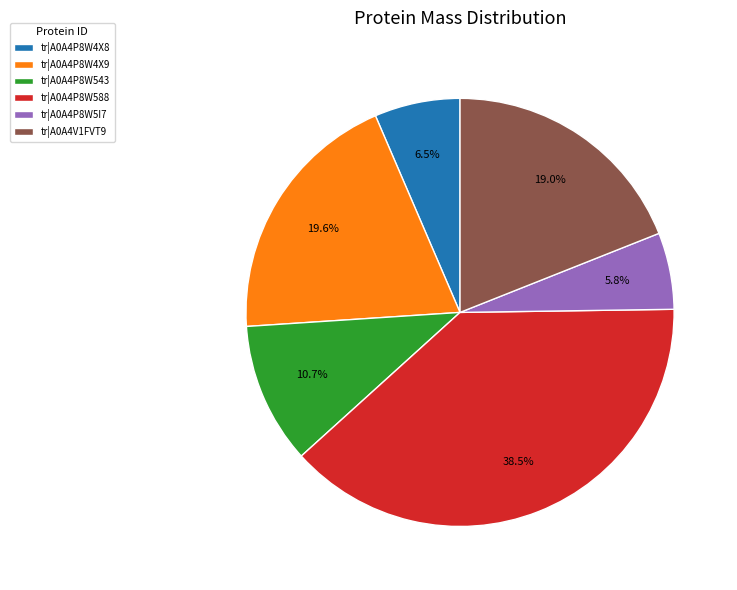

How many segments does this pie chart have?

6